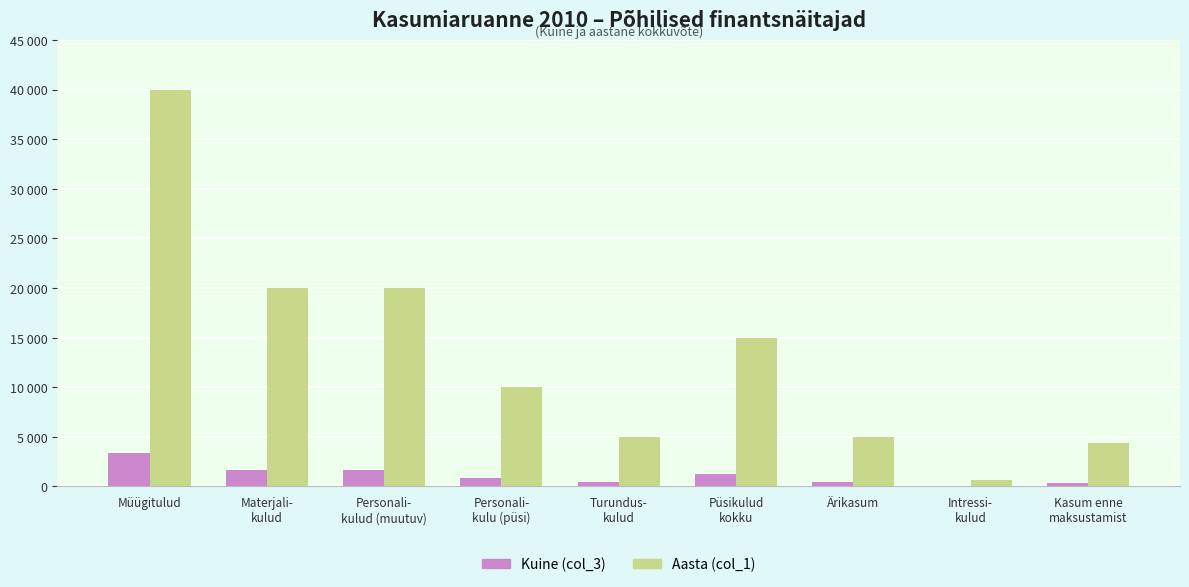

What is the difference between the Kuine (col_3) values at Materjali-
kulud and Intressi-
kulud?

1610.0